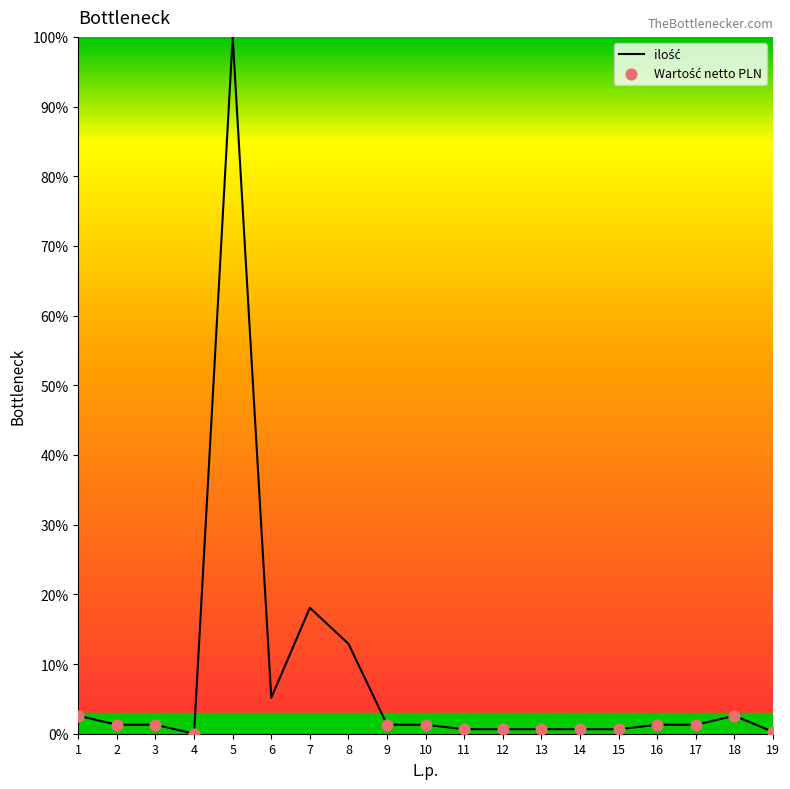

Between 2 and 5, which is larger?

5